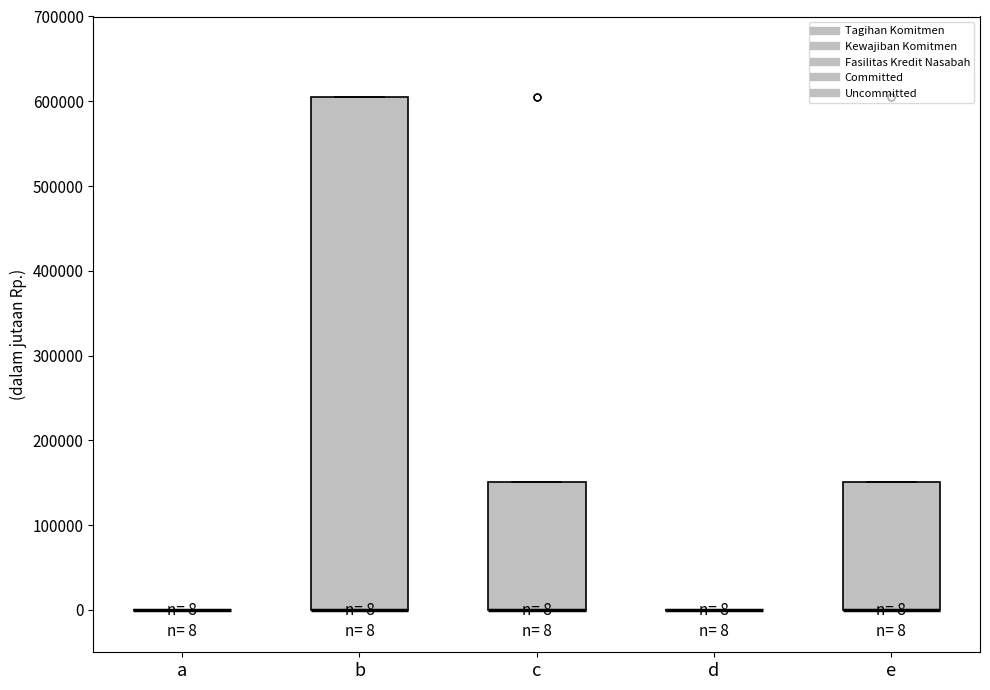

Comparing the boxes themselves (not the whiskers), which one is the tallest?

b